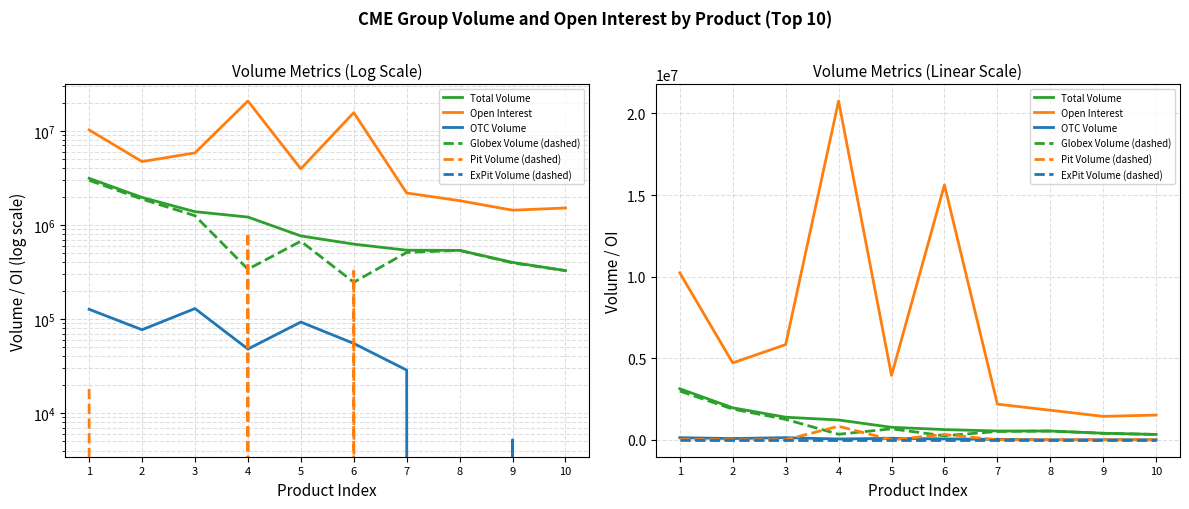

Which series has the largest total across all categories?

Open Interest